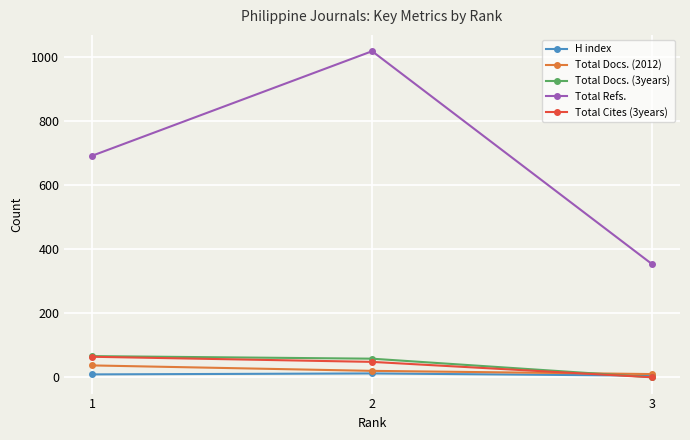

What is the maximum value shown in the chart?

1017